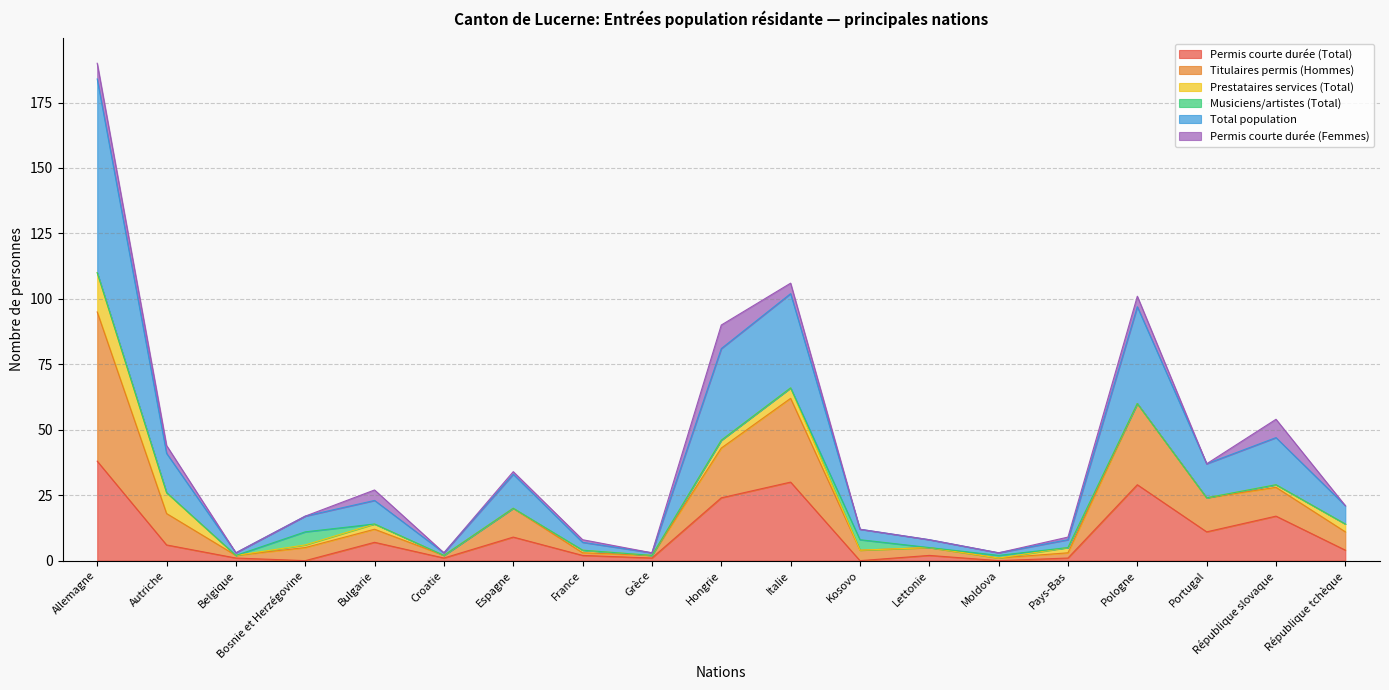

Which series has the largest total across all categories?

Total population